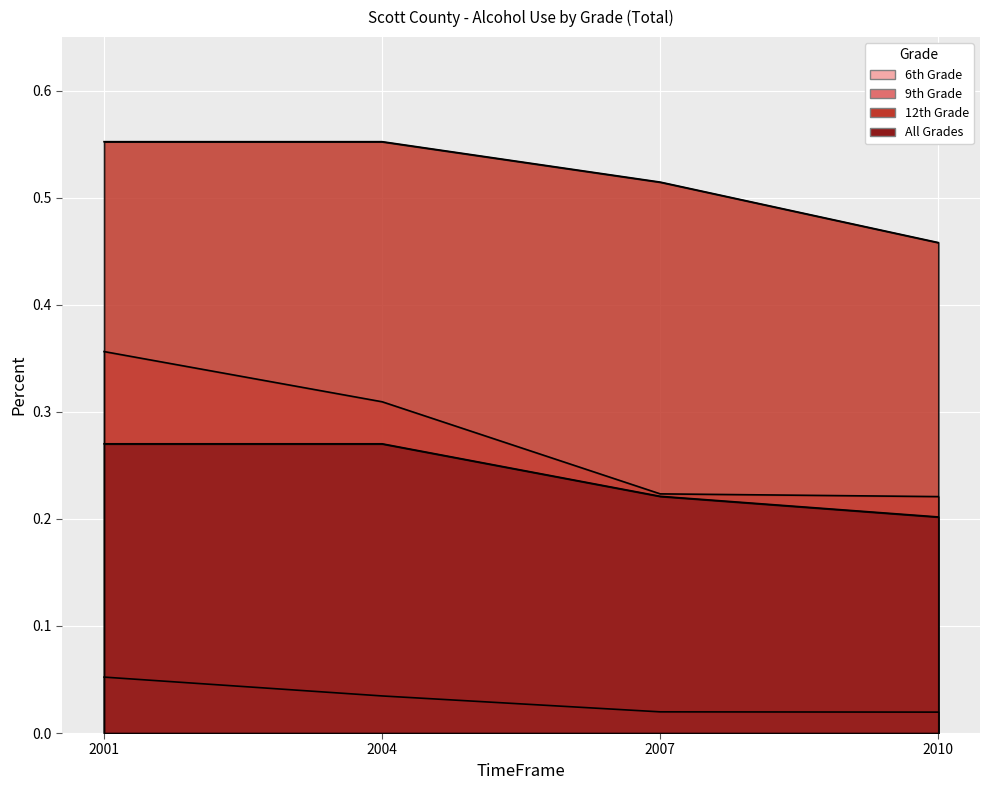

At which category is the sum across all series the highest?

2001